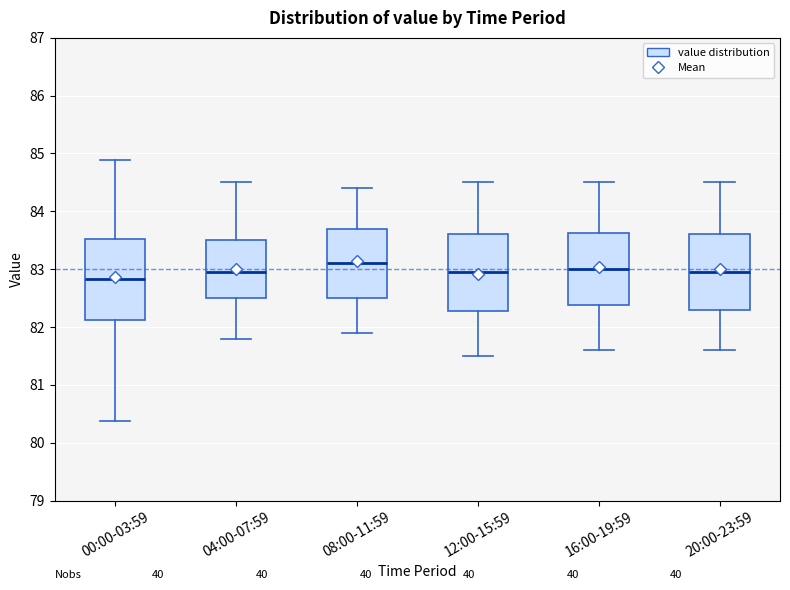

Reading left to right, read every box against the y-axis: the position of its median line, the range the box covers, and the ends of its whiskers. The values are not printed on the chart, so give them approximately, as read against the axis.

00:00-03:59: median 82.8, box 82.1 to 83.5, whiskers 80.4 to 84.9
04:00-07:59: median 83.0, box 82.5 to 83.5, whiskers 81.8 to 84.5
08:00-11:59: median 83.1, box 82.5 to 83.7, whiskers 81.9 to 84.4
12:00-15:59: median 83.0, box 82.3 to 83.6, whiskers 81.5 to 84.5
16:00-19:59: median 83.0, box 82.4 to 83.6, whiskers 81.6 to 84.5
20:00-23:59: median 83.0, box 82.3 to 83.6, whiskers 81.6 to 84.5